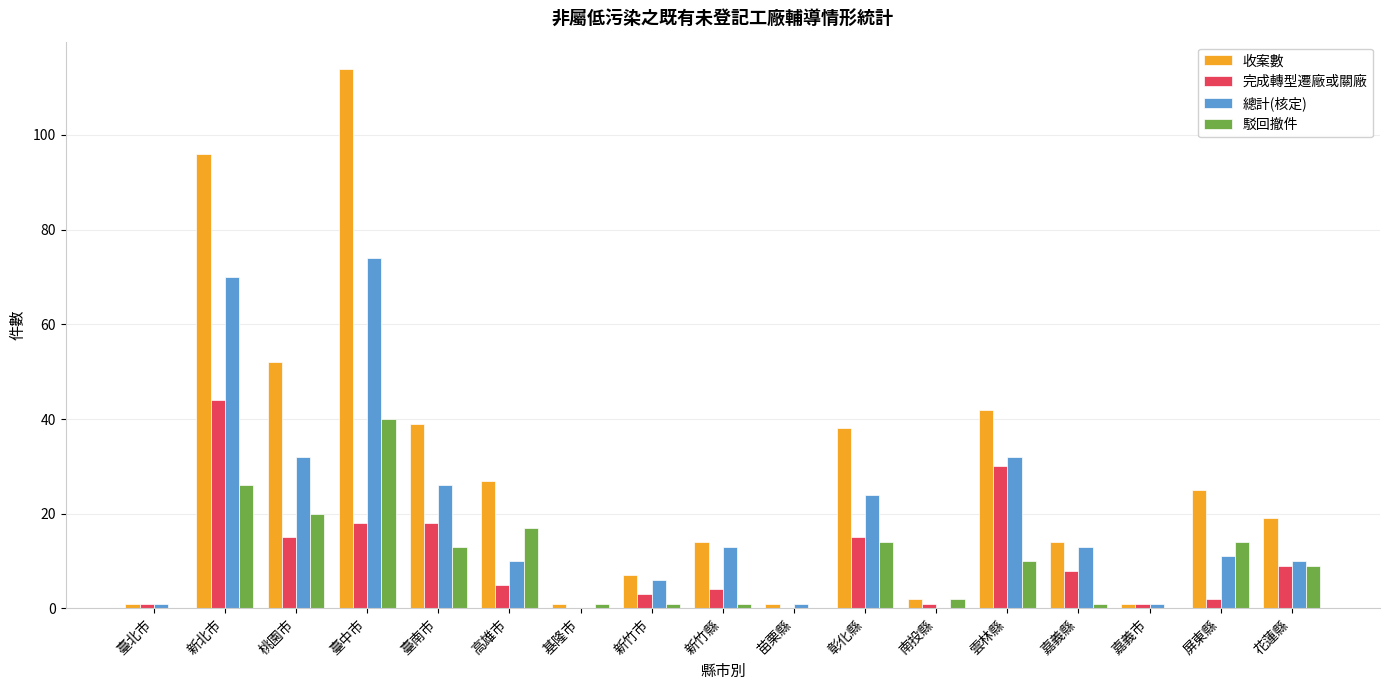

Where does the 駁回撤件 series first go above 9?

新北市